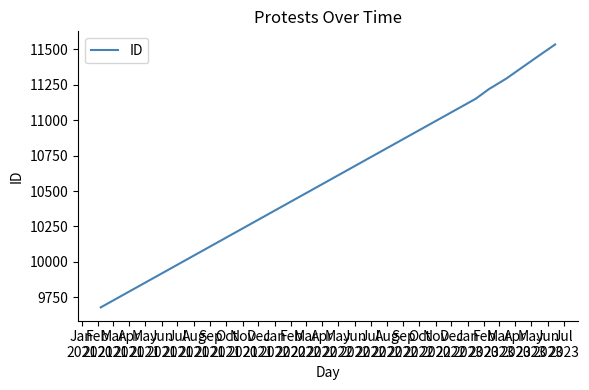

What is the difference between the maximum and second lowest values?

383